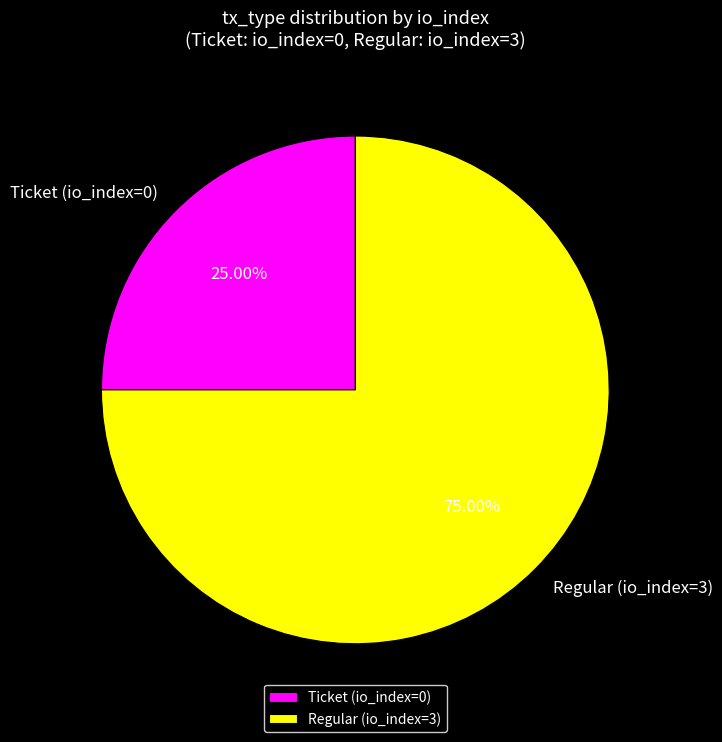

Rank the categories by value from highest to lowest.

Regular (io_index=3), Ticket (io_index=0)